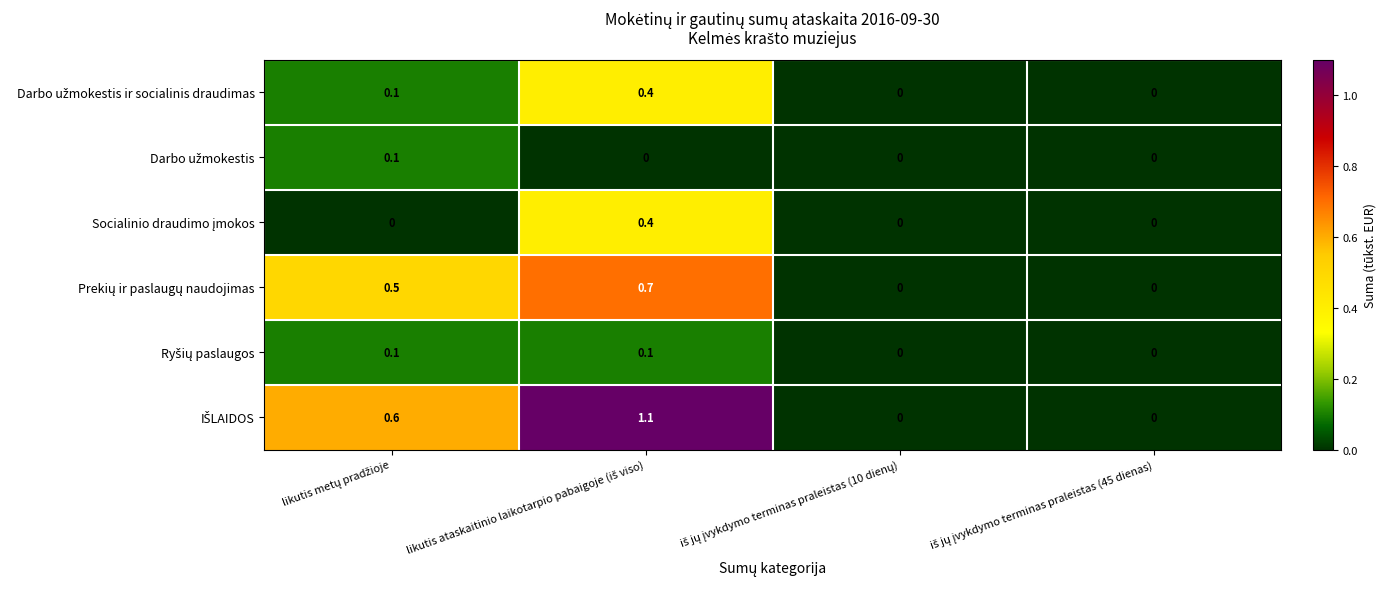

What is the greatest value displayed?

1.1